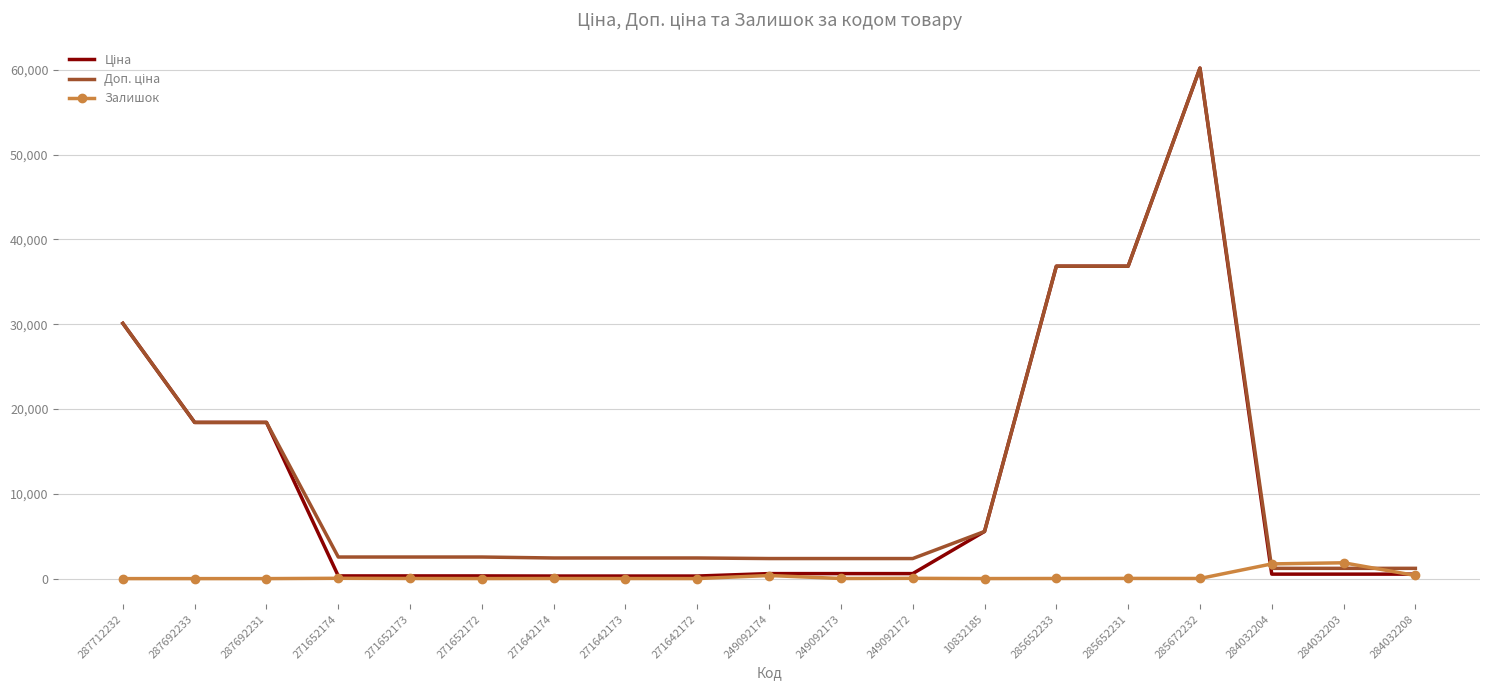

Which category has the highest value across all series?

285672232